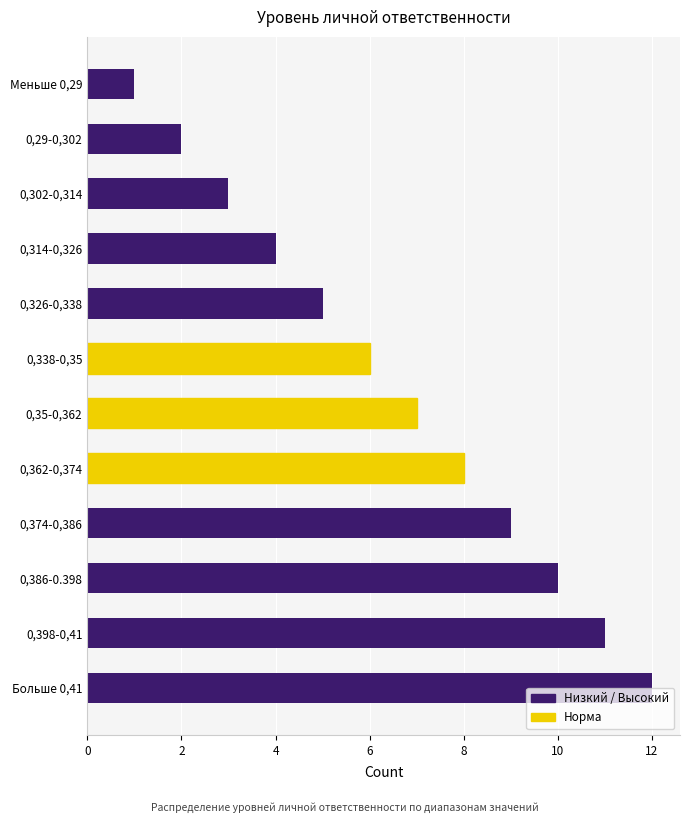

Rank the categories by value from highest to lowest.

Больше 0,41, 0,398-0,41, 0,386-0.398, 0,374-0,386, 0,362-0,374, 0,35-0,362, 0,338-0,35, 0,326-0,338, 0,314-0,326, 0,302-0,314, 0,29-0,302, Меньше 0,29